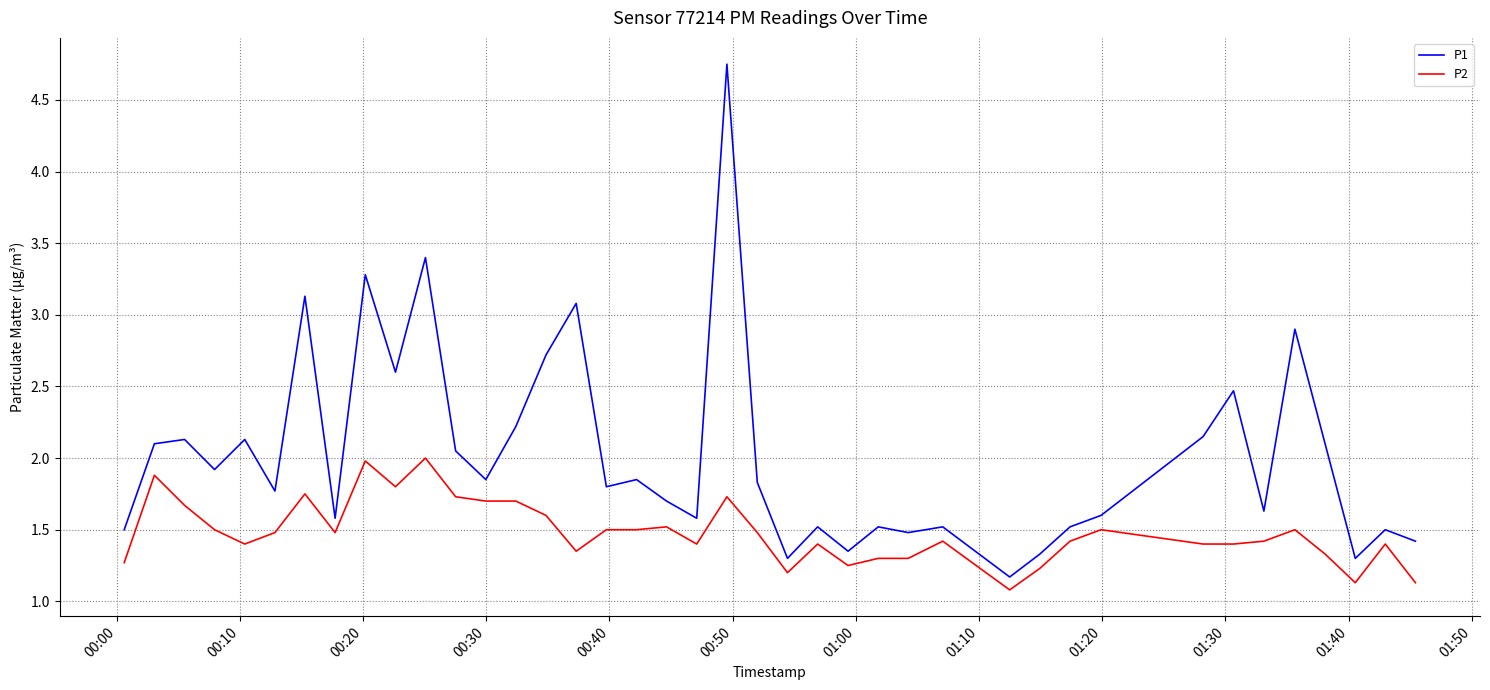

What are all the series names shown in the legend?

P1, P2